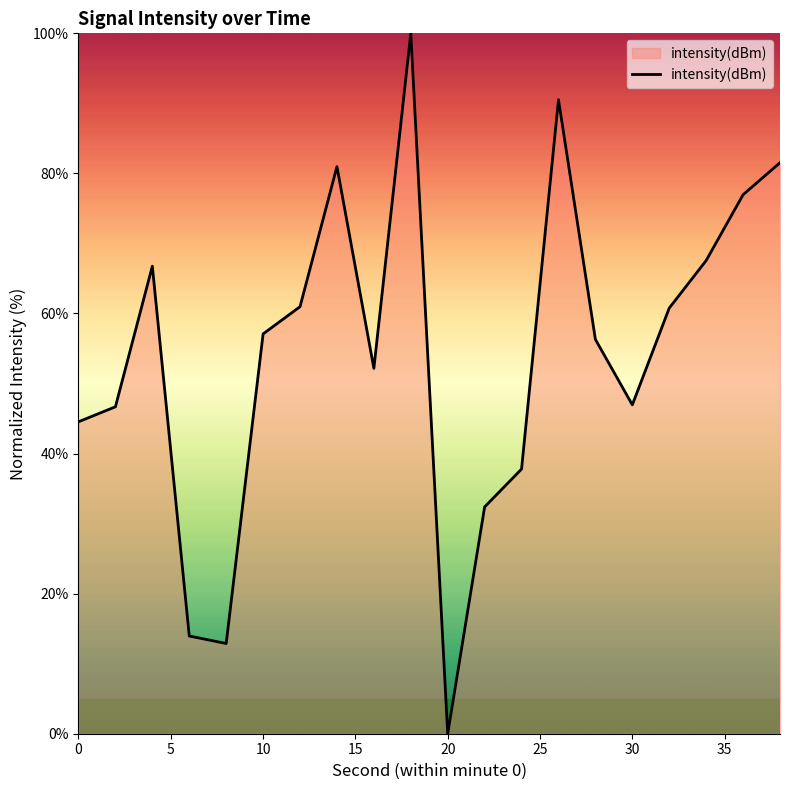

What is the maximum value shown in the chart?

100.0